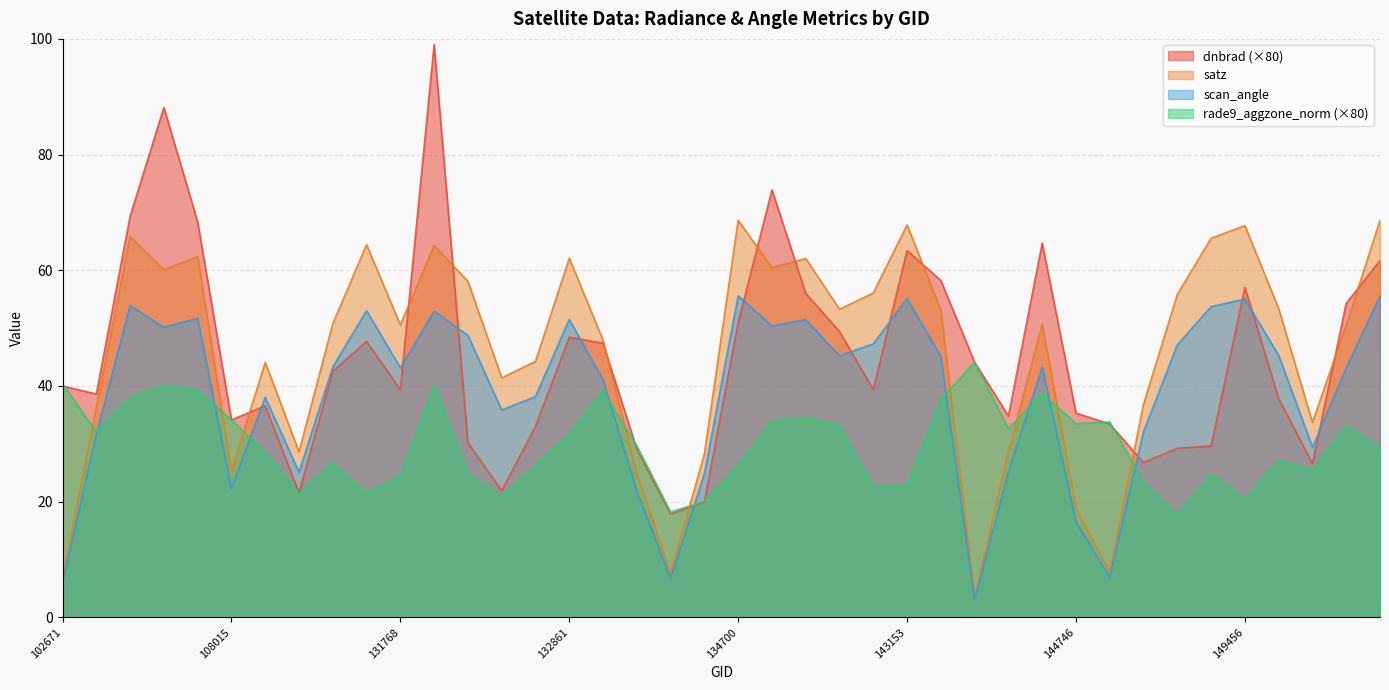

What is the value of the scan_angle point at the 30th from the left?

43.2